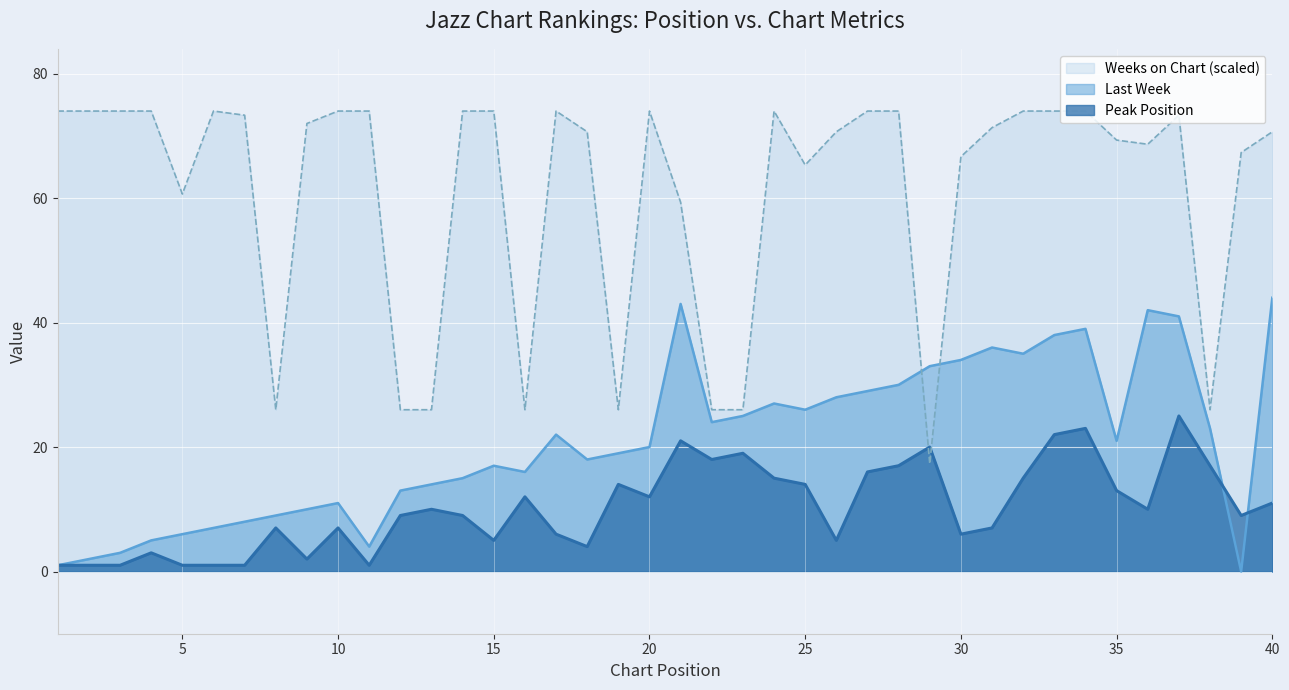

Does the chart display data point markers on the line(s)?

No